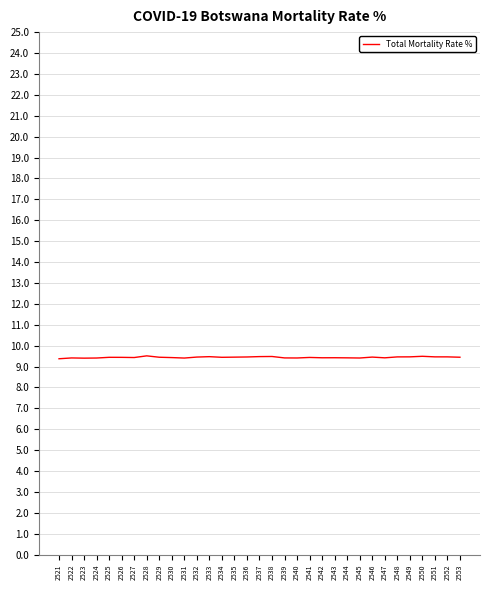

How many lines are shown in the chart?

1